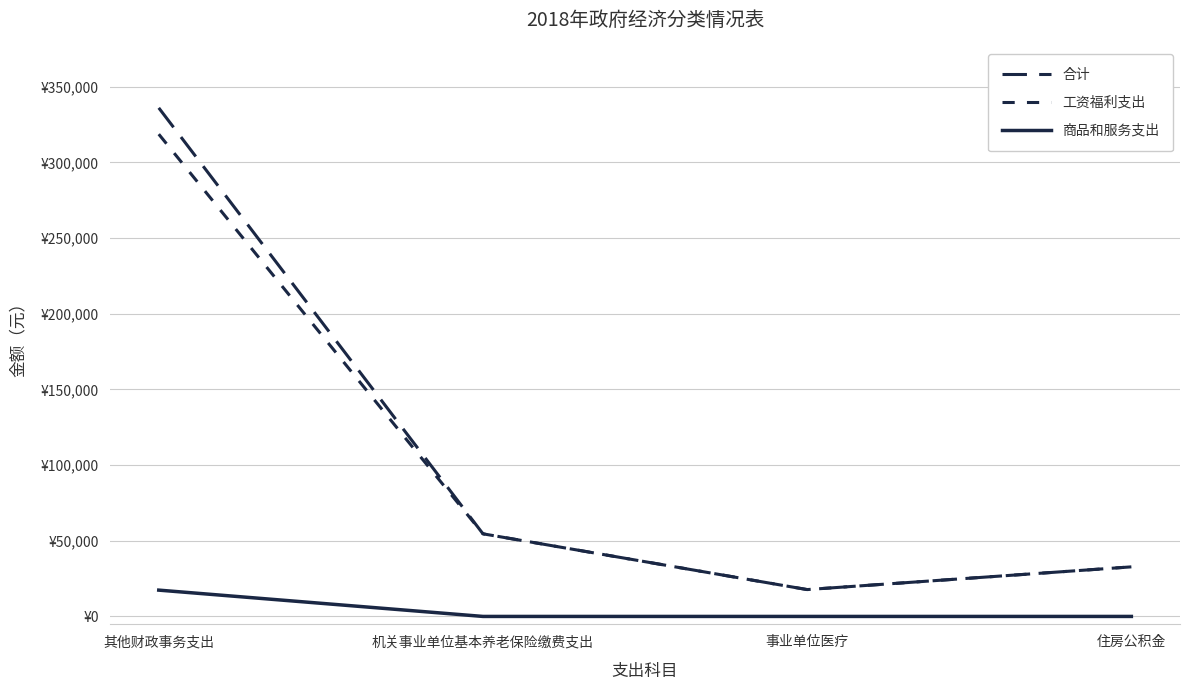

Is this an area chart (filled region under the line)?

No